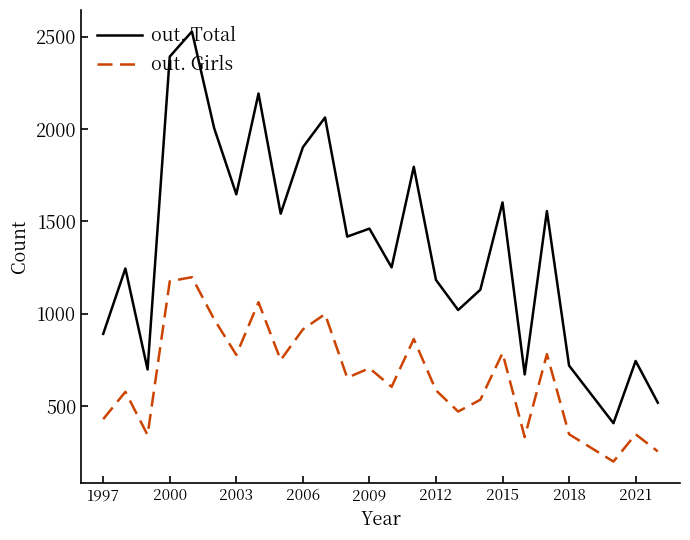

Which series has the largest total across all categories?

out. Total